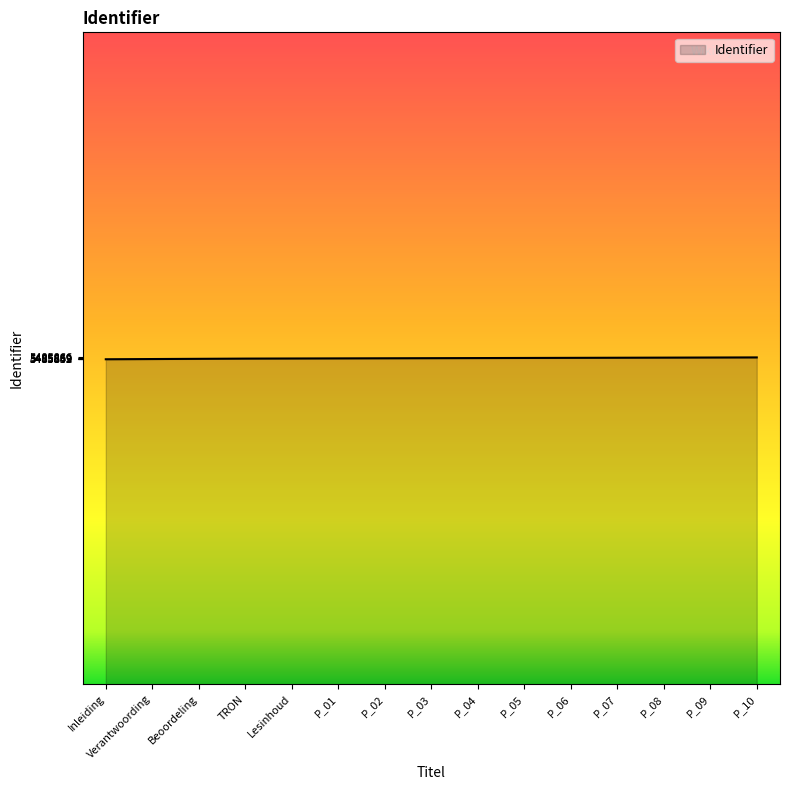

What is the difference between the values at TRON and Lesinhoud?

1